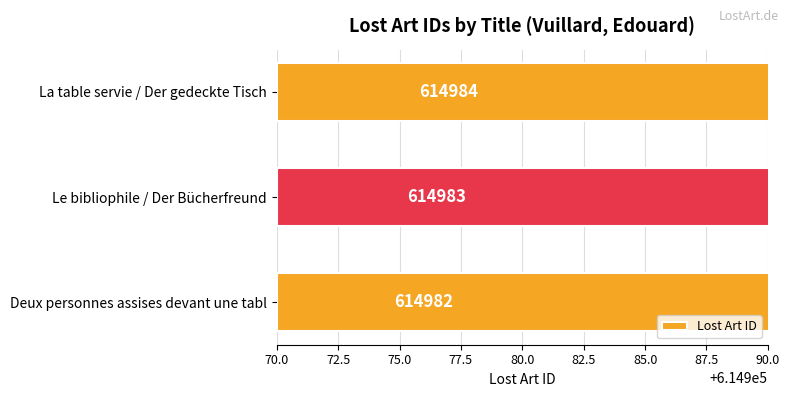

What is the average value?

614983